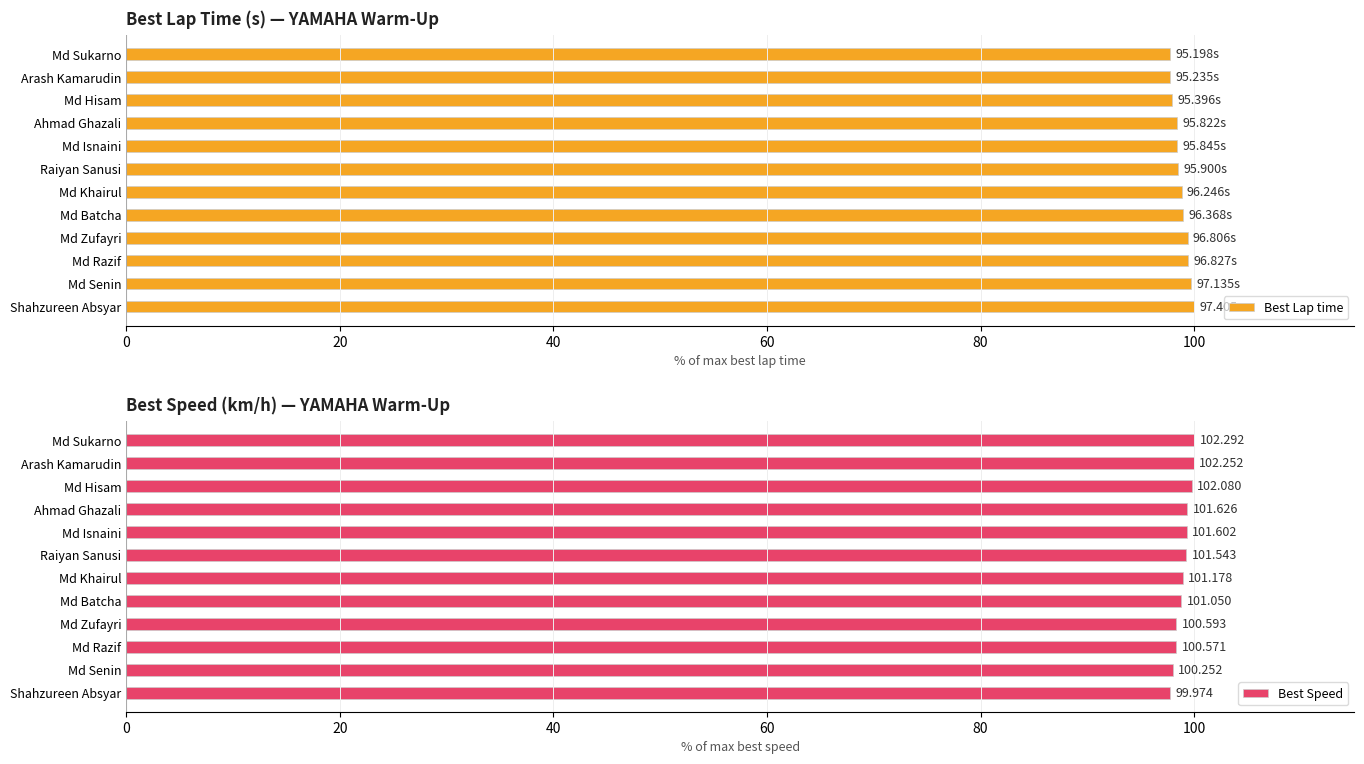

How many groups of bars are there?

12